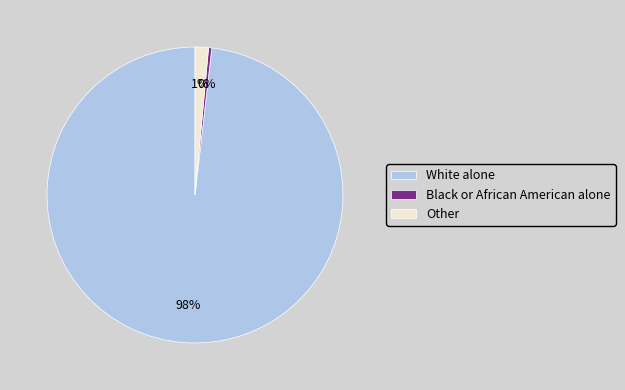

To the nearest percent, what is the average slice percentage?

33%